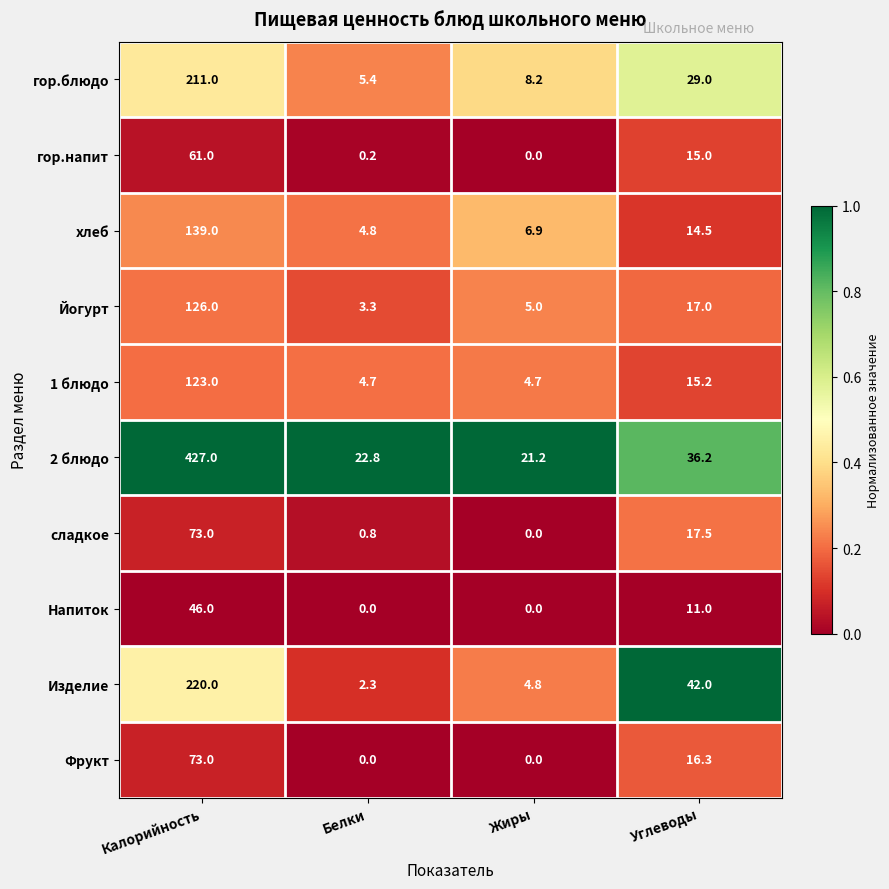

What is the total value across all series at Жиры?

50.8